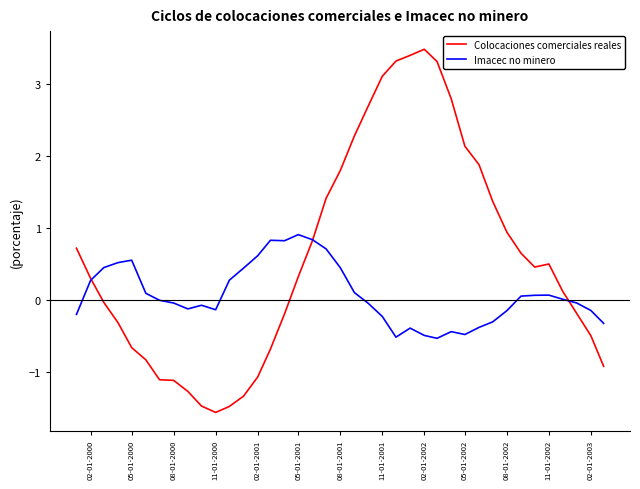

Rank the series by their maximum value, from highest to lowest.

Colocaciones comerciales reales, Imacec no minero